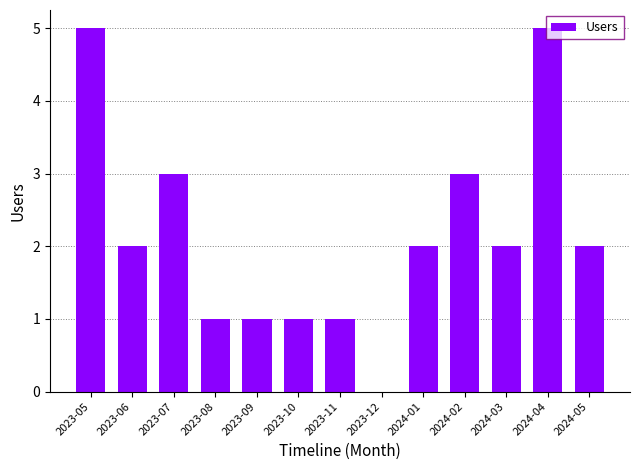

What is the sum of the values at 2024-02 and 2024-01?

5